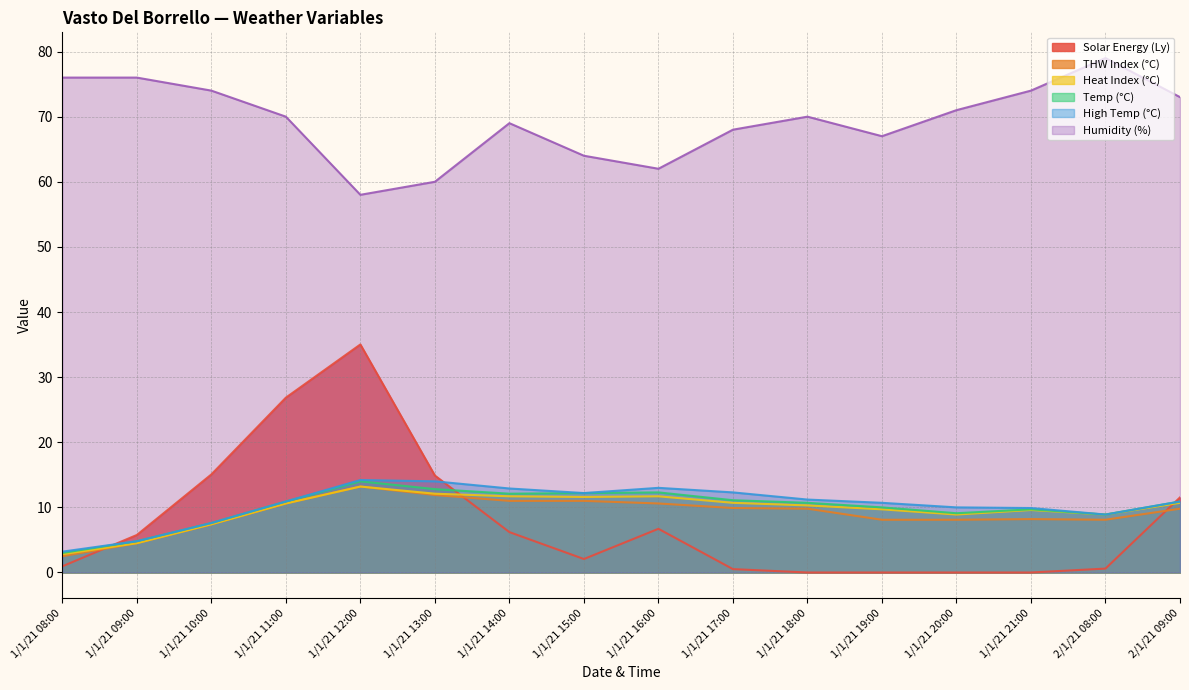

The Temp (°C) series shows 4.7 at 1/1/21 08:00. True or false?

False